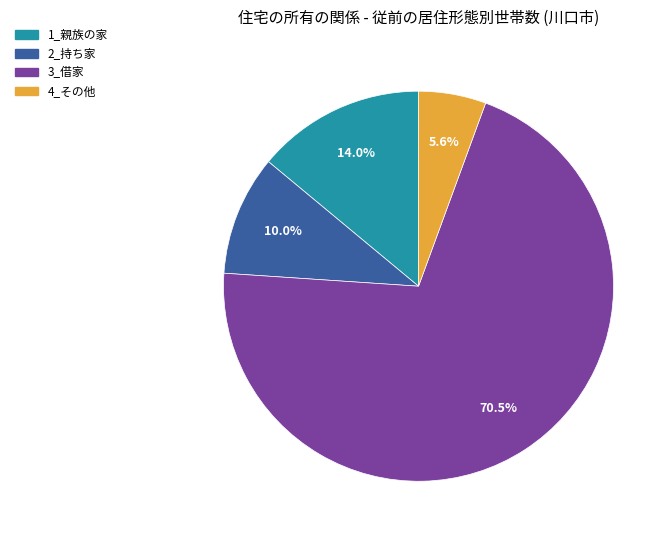

Which slice is the largest?

3_借家